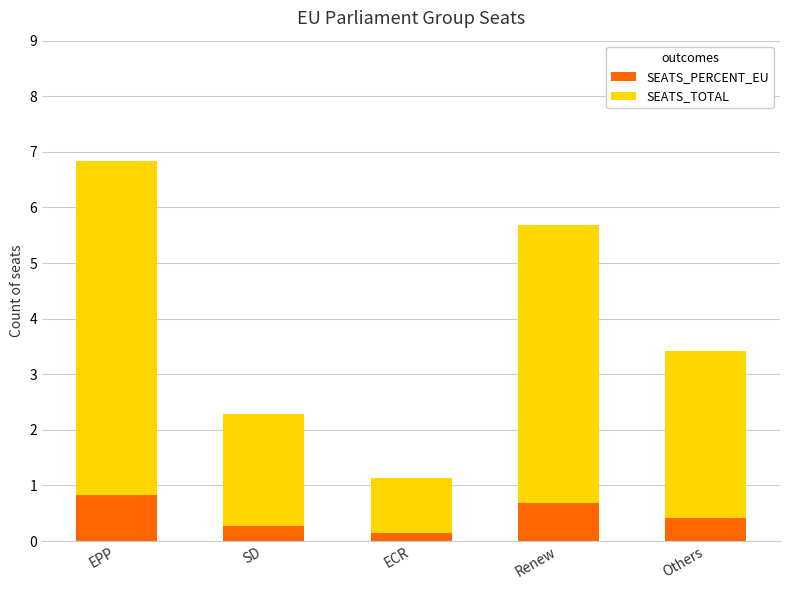

True or false: SEATS_PERCENT_EU has a value of 0.3 at SD.

True